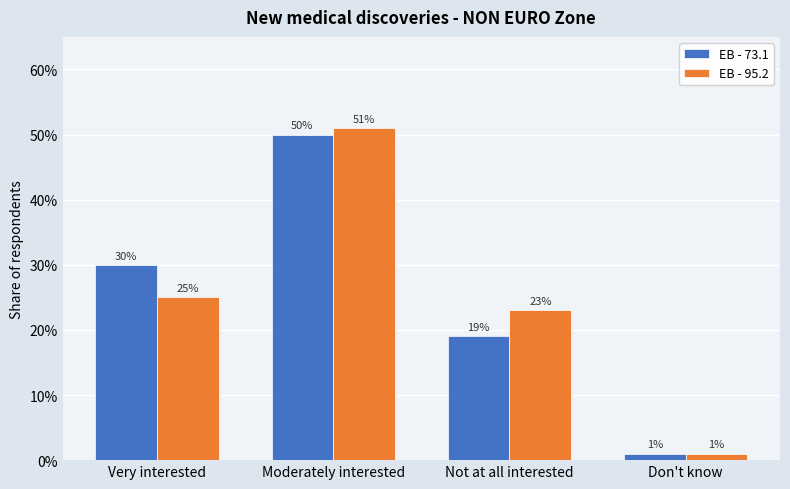

Which series has the widest spread of values?

EB - 95.2